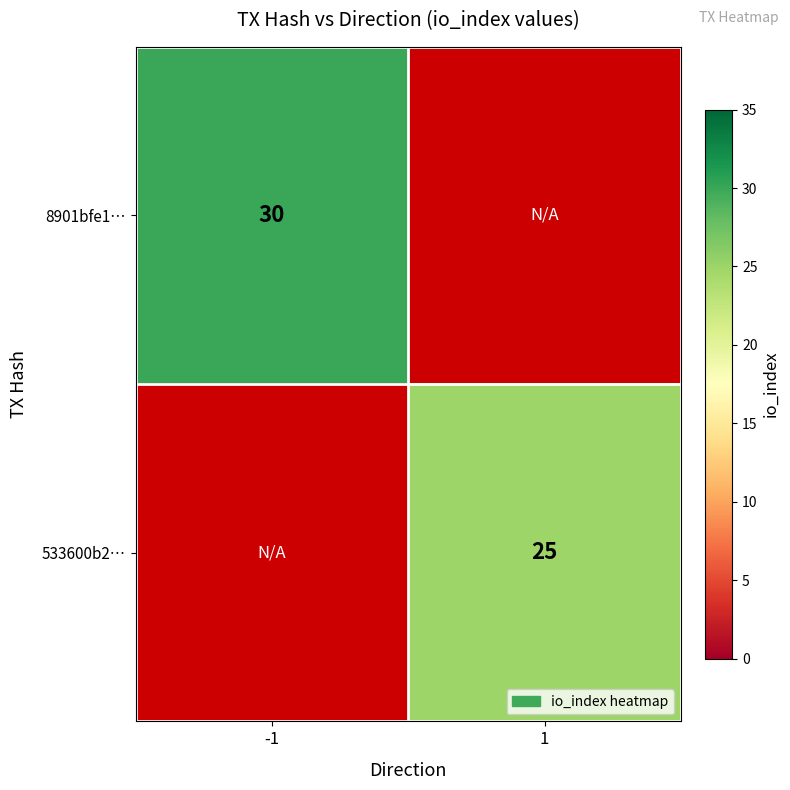

What is the smallest value displayed?

25.0